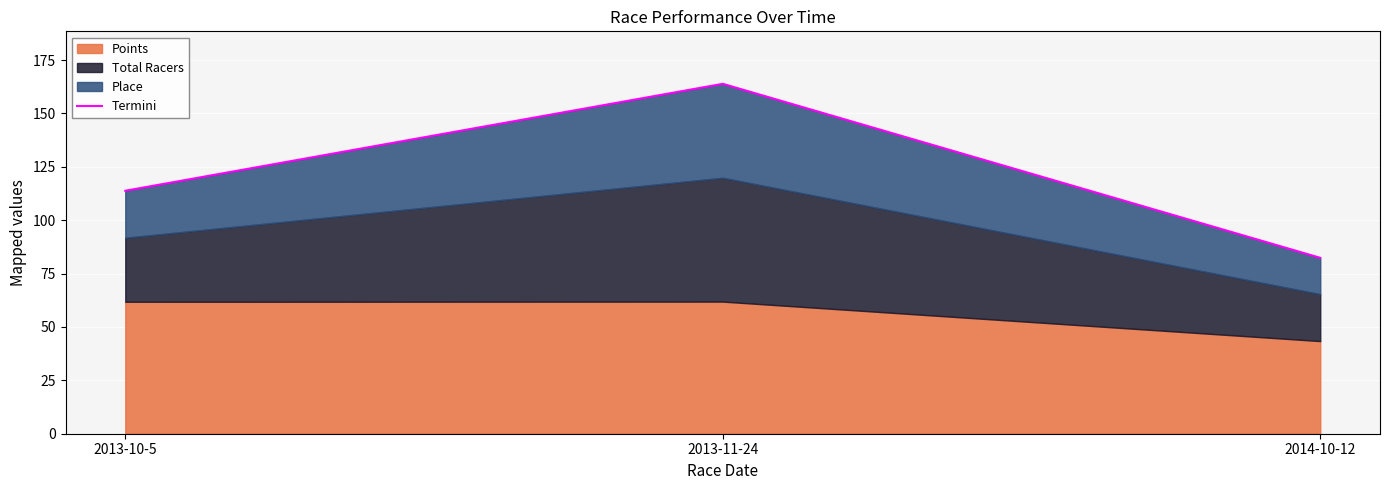

At which label does the data first exceed 113?

2013-10-5